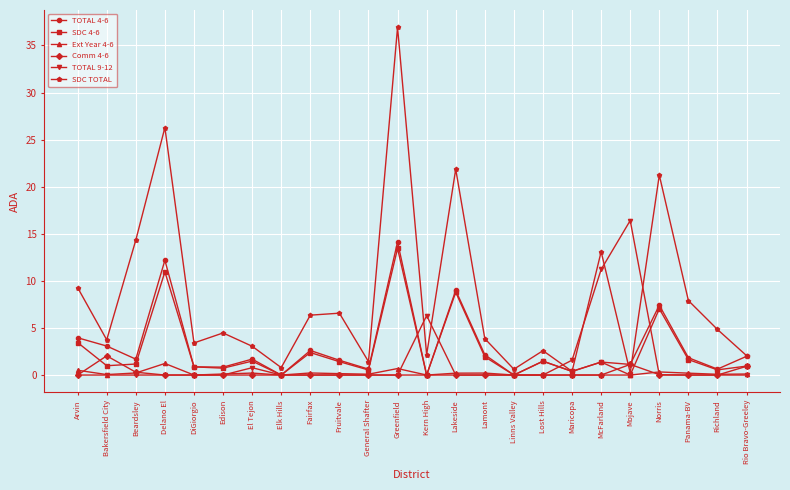

Between Fruitvale and Rio Bravo-Greeley, which series saw the biggest shift?

SDC TOTAL